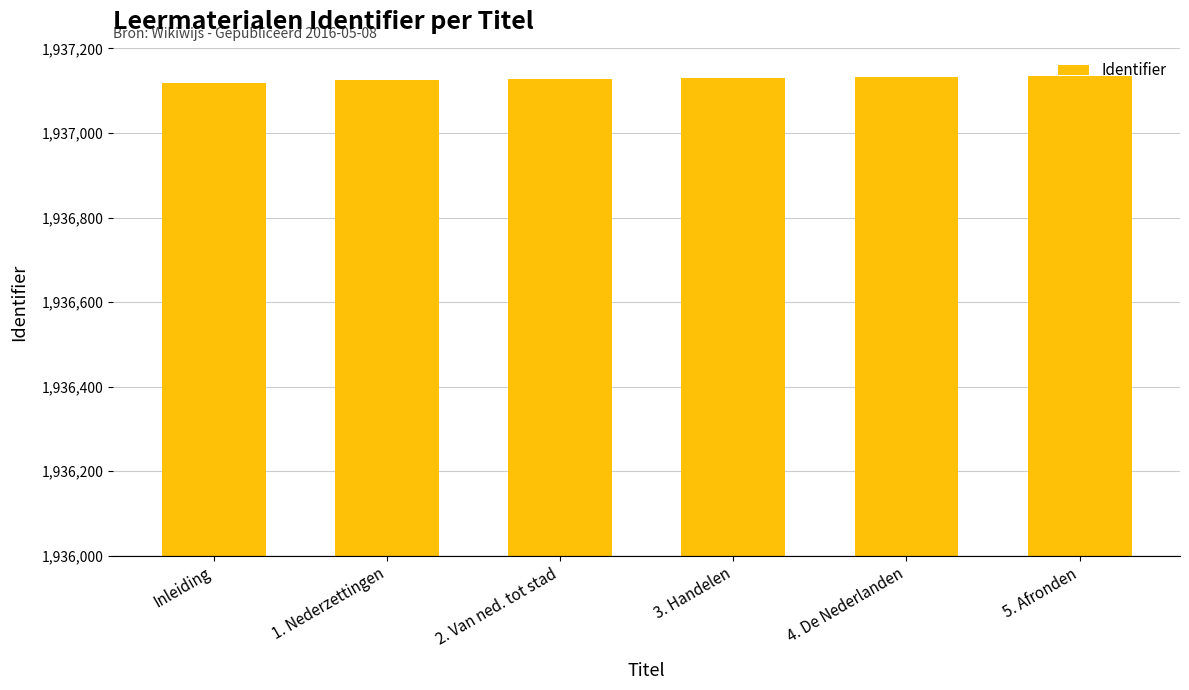

The value at 4. De Nederlanden is 2711402. True or false?

False